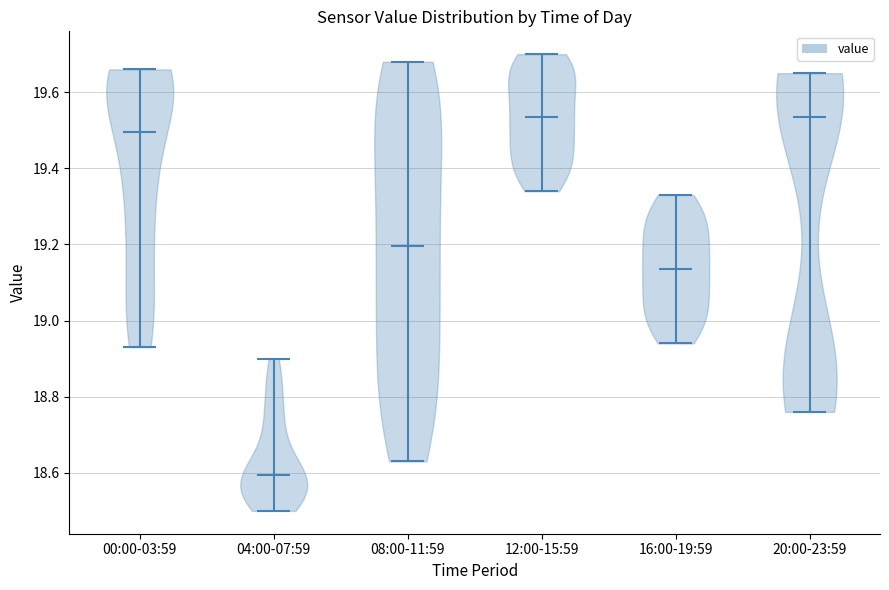

Reading left to right, read every violin against the y-axis: where its median line is, and the lowest and highest points it reaches. The values are not printed on the chart, so give them approximately, as read against the axis.

00:00-03:59: median line 19.50, lowest point 18.94, highest point 19.66
04:00-07:59: median line 18.60, lowest point 18.50, highest point 18.90
08:00-11:59: median line 19.20, lowest point 18.64, highest point 19.68
12:00-15:59: median line 19.54, lowest point 19.34, highest point 19.70
16:00-19:59: median line 19.14, lowest point 18.94, highest point 19.34
20:00-23:59: median line 19.54, lowest point 18.76, highest point 19.66